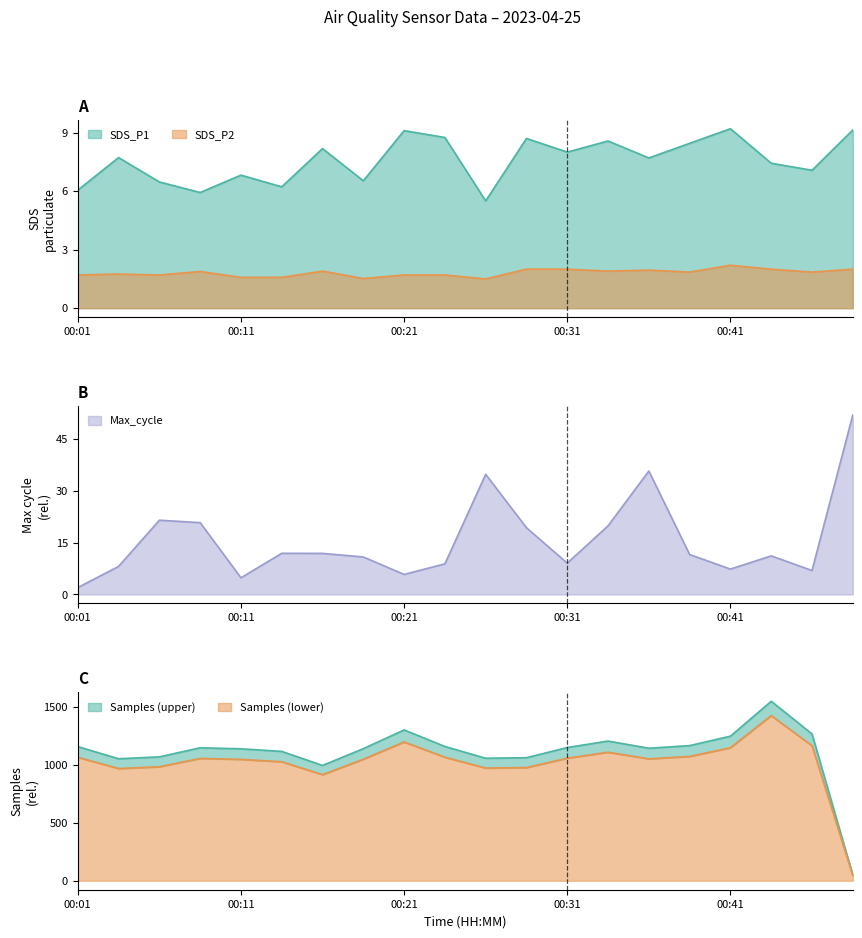

The Samples_scaled series shows 545.0 at 00:19. True or false?

False